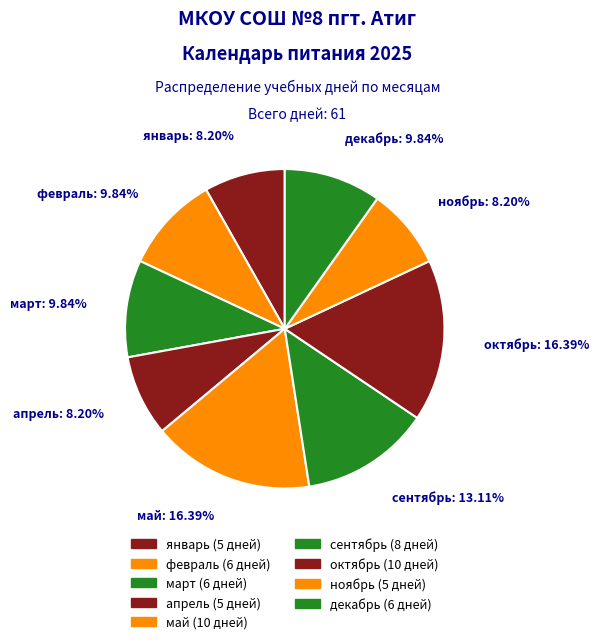

Approximately how many times larger is the value at март compared to январь?

1.2